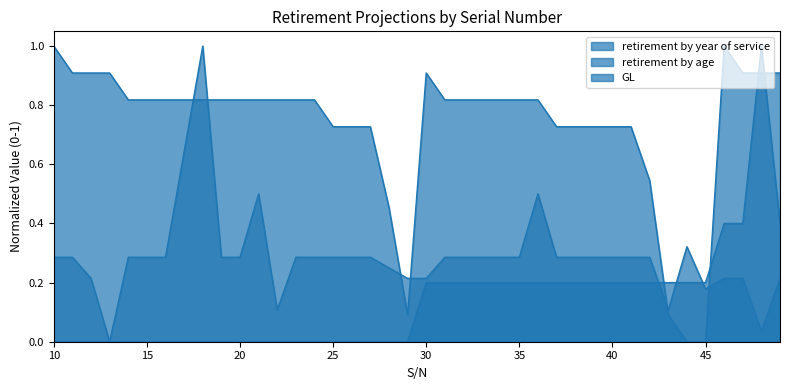

At which category is the sum across all series the highest?

48